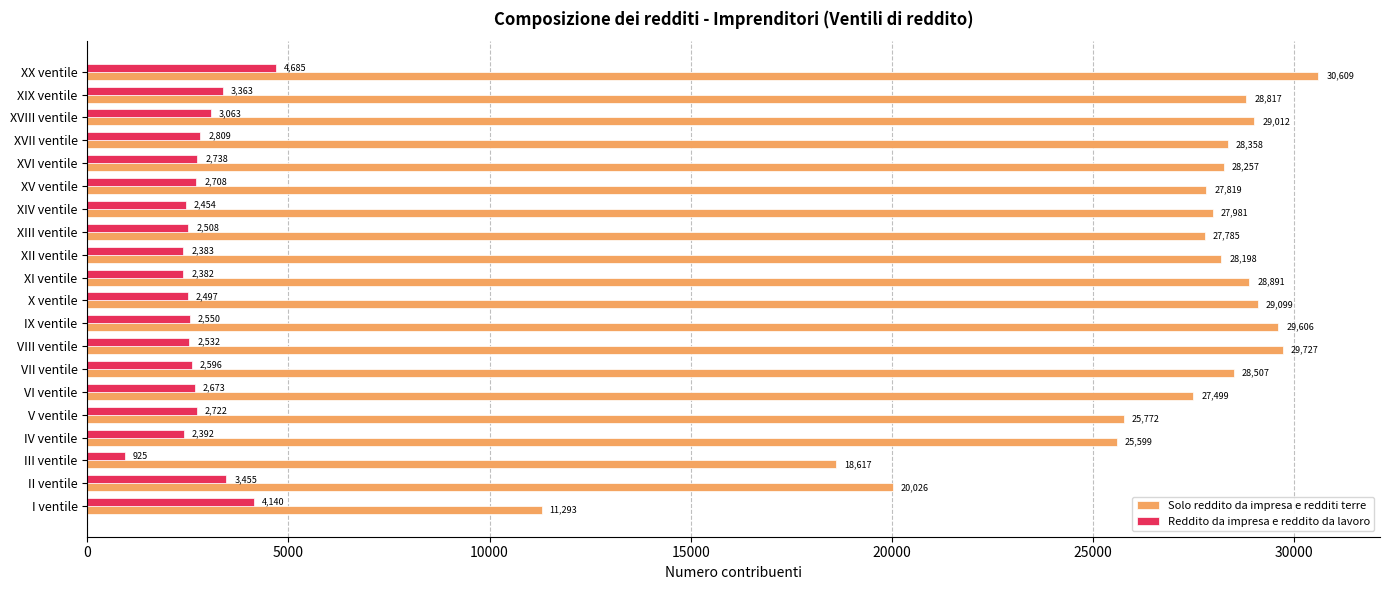

Where is Reddito da impresa e reddito da lavoro nearest to the value 2805?

XVII ventile